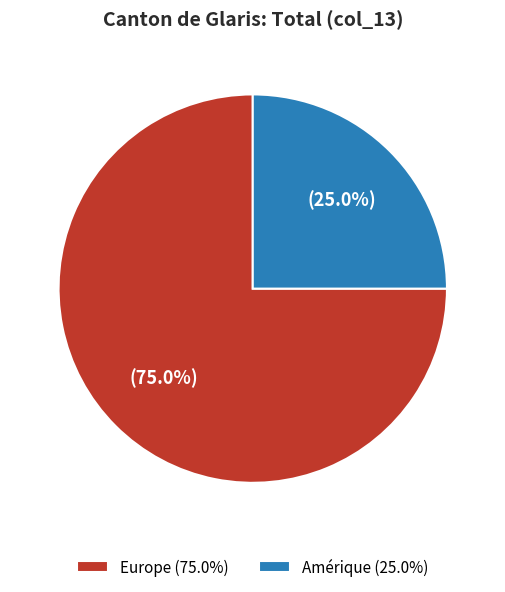

Does any single category account for the majority?

Yes